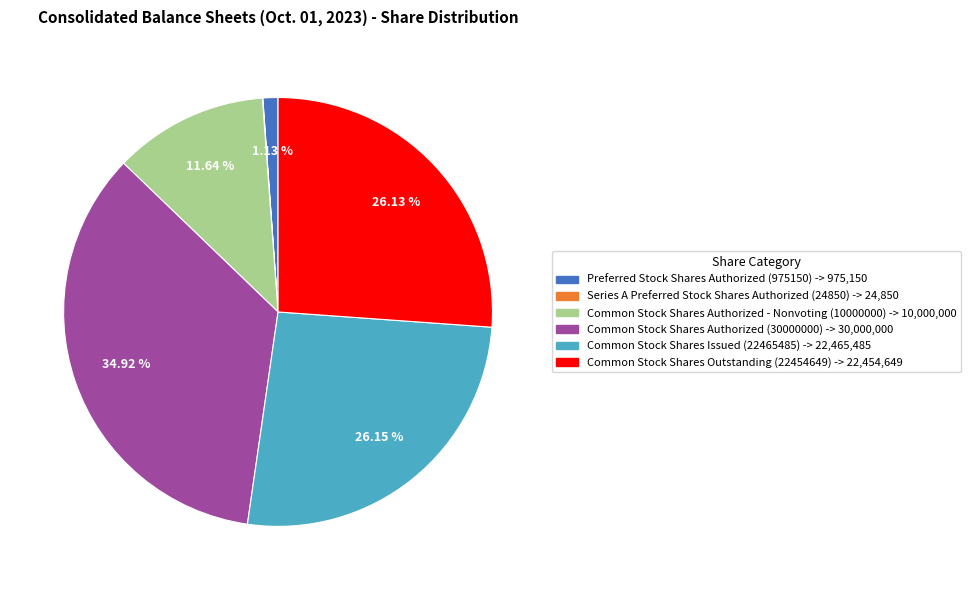

To the nearest percent, what percentage of the pie is Preferred Stock Shares Authorized (975150)?

1%